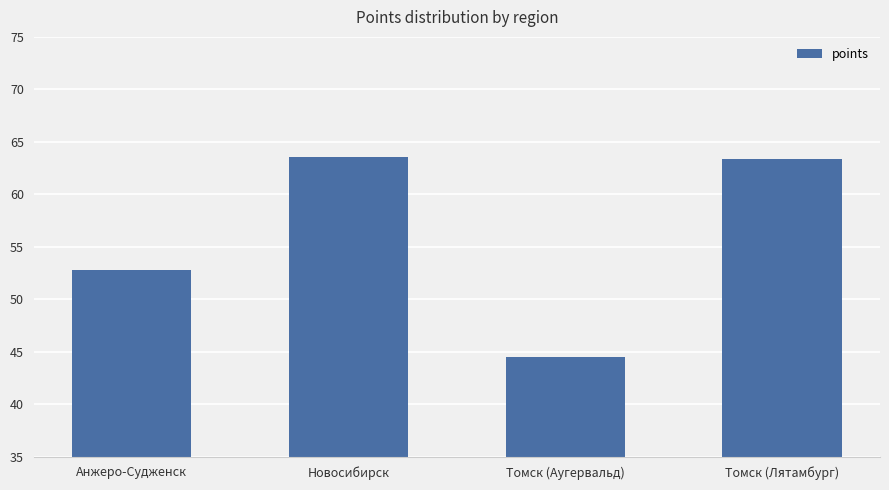

What is the change in value from Новосибирск to Томск (Аугервальд)?

-19.1